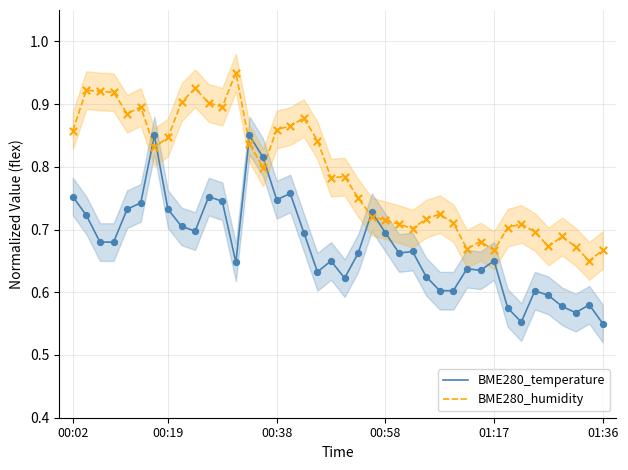

At how many categories does at least one series exceed 0?

40